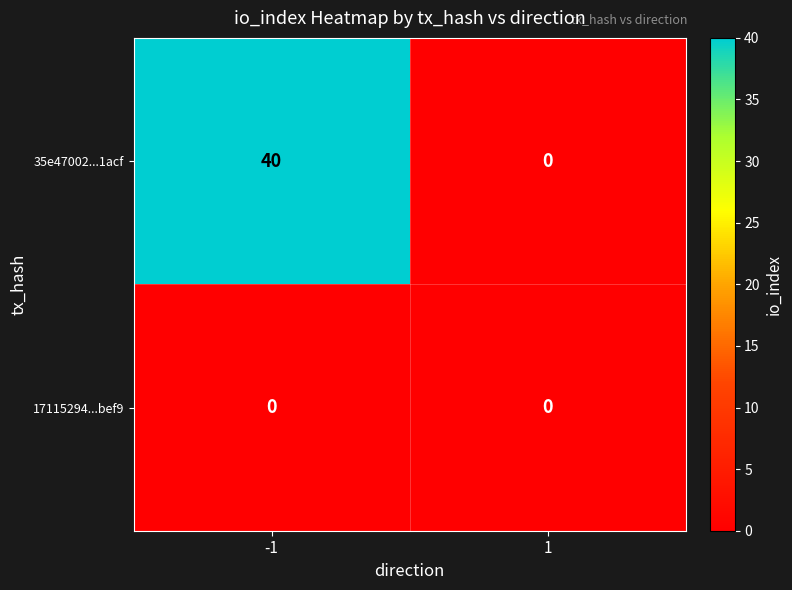

What is the average value of the 35e47002...1acf series?

20